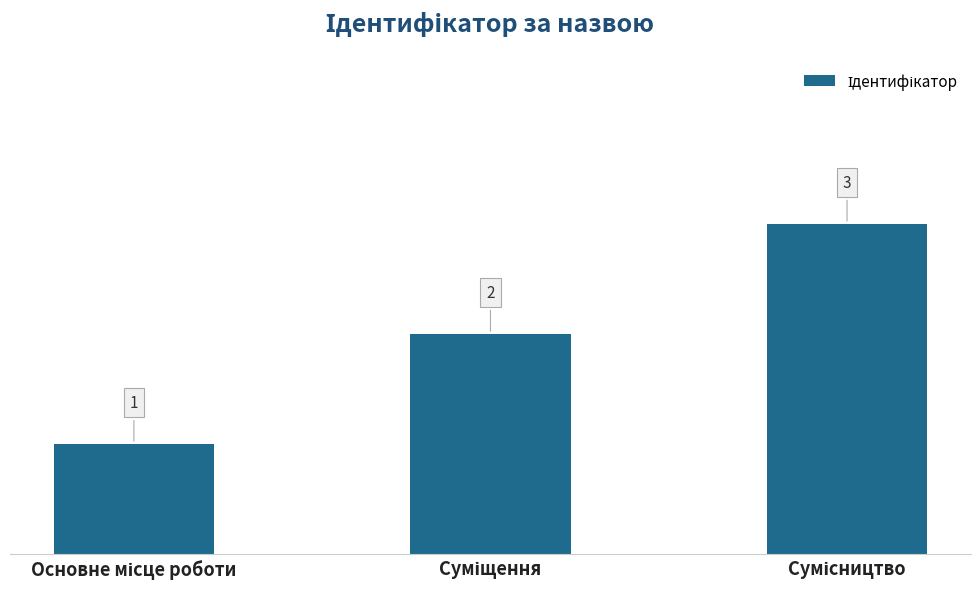

How many bars are there in total?

3